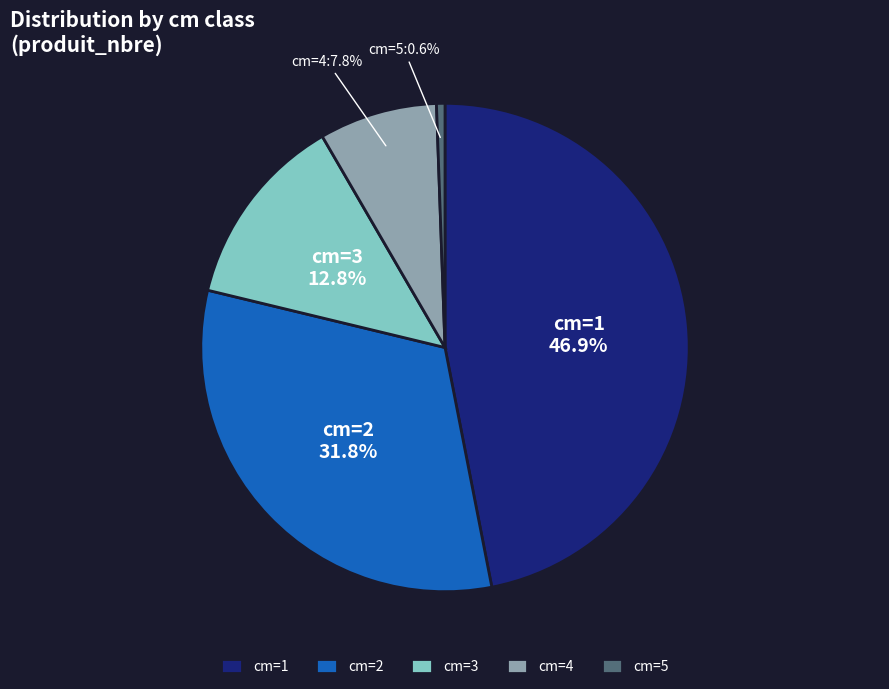

Approximately how many times larger is the value at cm=1 compared to cm=2?

1.5